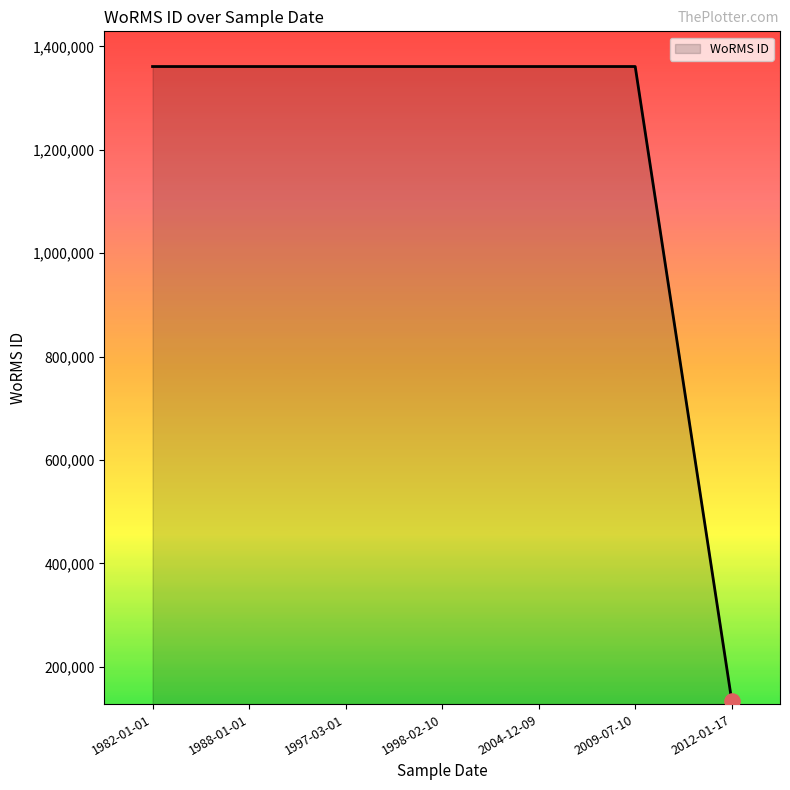

What is the ratio of the value at 1988-01-01 to the value at 2009-07-10?

1.0